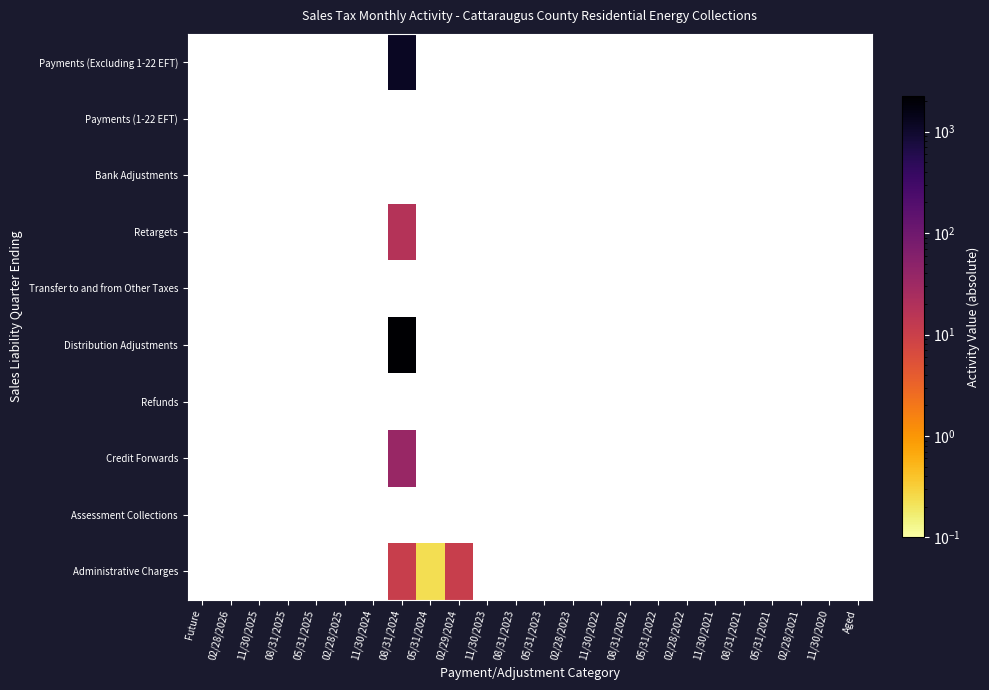

Is the value of Credit Forwards at 05/31/2024 greater than the value of Assessment Collections at 11/30/2020?

No